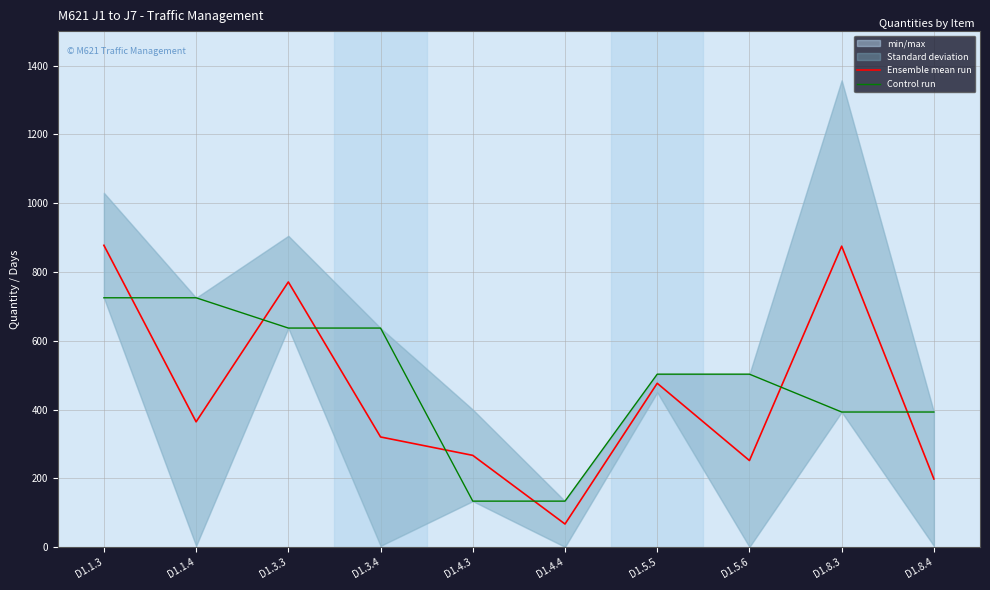

What position from the right is D1.1.4?

9